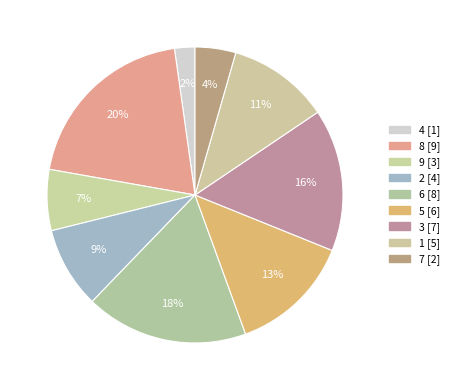

What percentage do 3 and 1 together represent?

26.7%